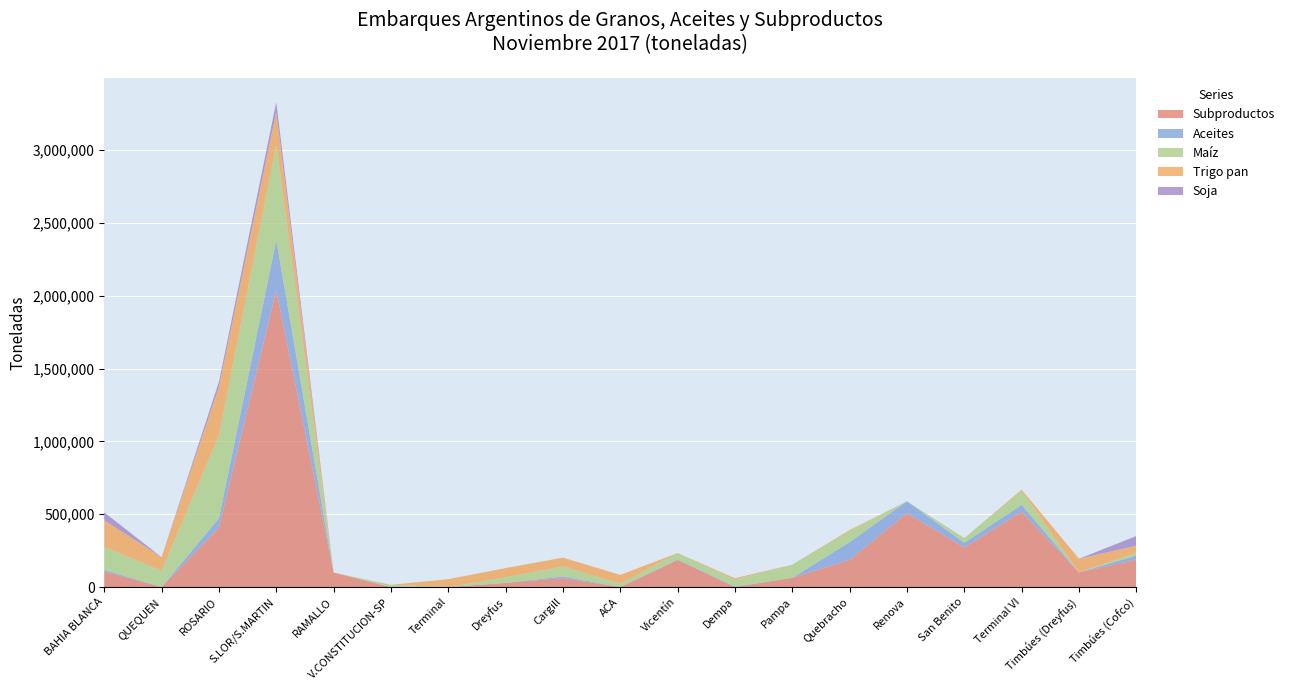

Reading right to left, extract all data points from this chart.

Subproductos: 187790.0	99770.0	517572.3	270879.0	507479.8	186076.2	62871.0	0.0	185125.0	0.0	61070.0	28118.0	0.0	0.0	99369.0	2036784.3	407985.3	0.0	106148.0
Aceites: 27900.0	0.0	46791.0	32233.0	81022.5	122638.4	0.0	3000.0	4250.0	0.0	11585.0	0.0	0.0	0.0	0.0	343934.8	63517.7	0.0	11585.0
Maíz: 20200.0	0.0	97050.0	32920.0	0.0	76468.9	90786.0	46495.0	44170.0	22826.0	68799.0	38636.0	0.0	15100.0	0.0	655123.9	568900.9	111897.0	157321.0
Trigo pan: 47949.0	94290.0	7195.0	0.0	0.0	6590.8	0.0	11000.0	0.0	60500.0	60500.0	63170.0	53993.0	0.0	0.0	226091.8	332880.8	92777.0	183163.0
Soja: 66000.0	0.0	0.0	0.0	0.0	0.0	0.0	0.0	0.0	0.0	0.0	0.0	0.0	0.0	0.0	66000.0	35529.7	0.0	53675.0